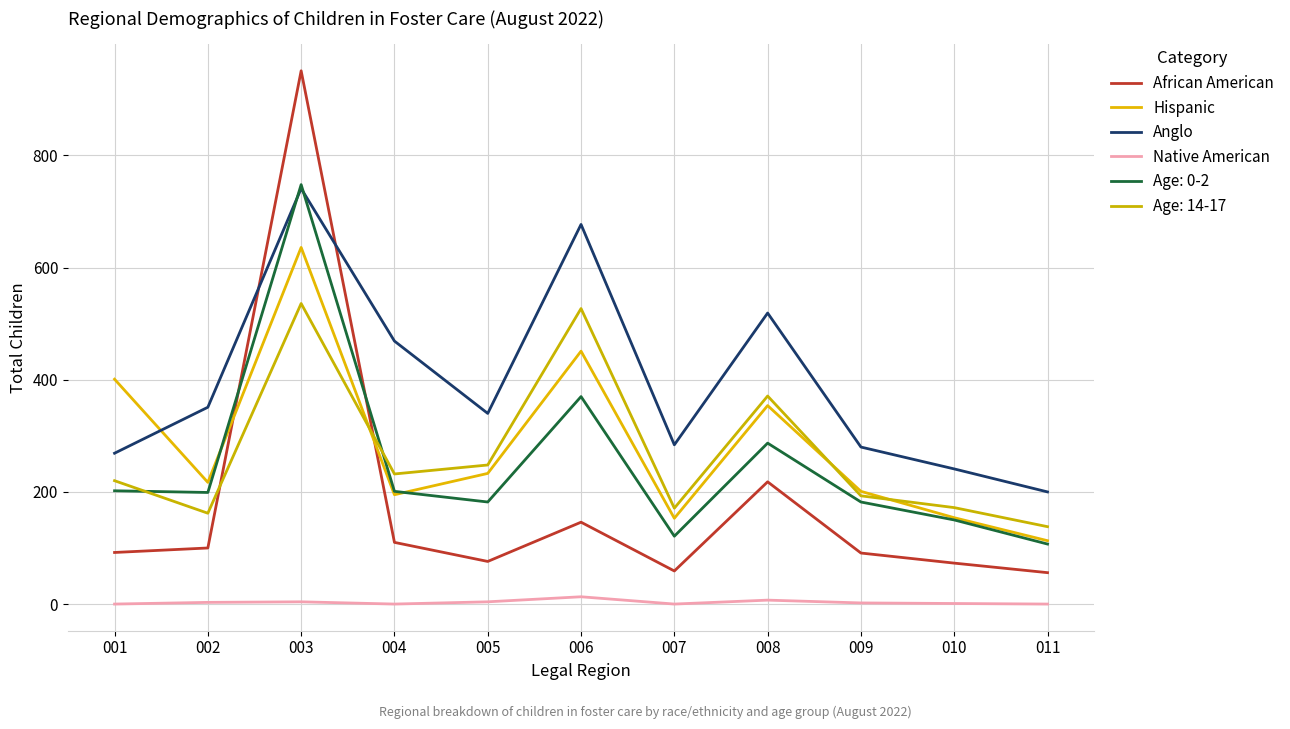

What is the total value across all series at 009?

949